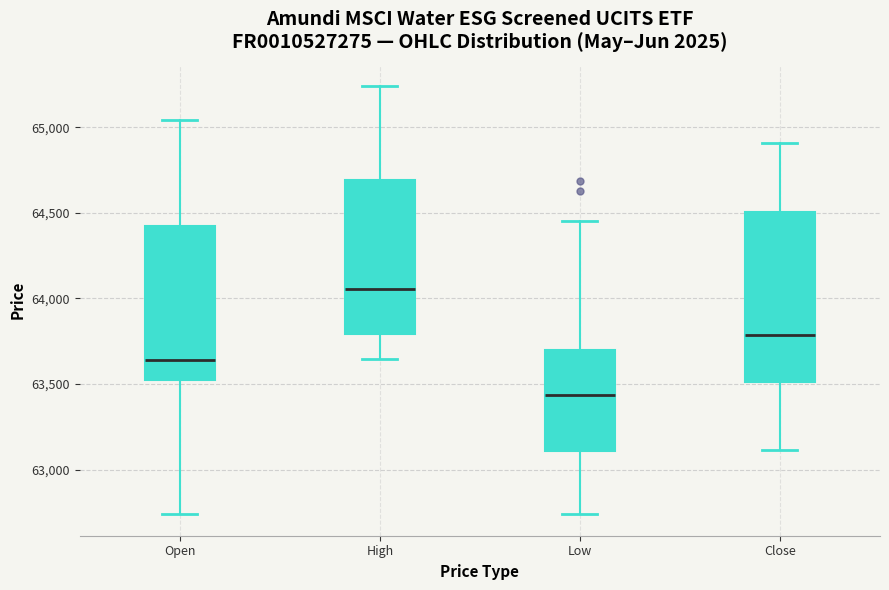

Reading left to right, read every box against the y-axis: the position of its median line, the range the box covers, and the ends of its whiskers. The values are not printed on the chart, so give them approximately, as read against the axis.

Open: median 63650, box 63500 to 64400, whiskers 62750 to 65050
High: median 64050, box 63800 to 64700, whiskers 63650 to 65250
Low: median 63450, box 63100 to 63700, whiskers 62750 to 64450
Close: median 63800, box 63500 to 64500, whiskers 63100 to 64900